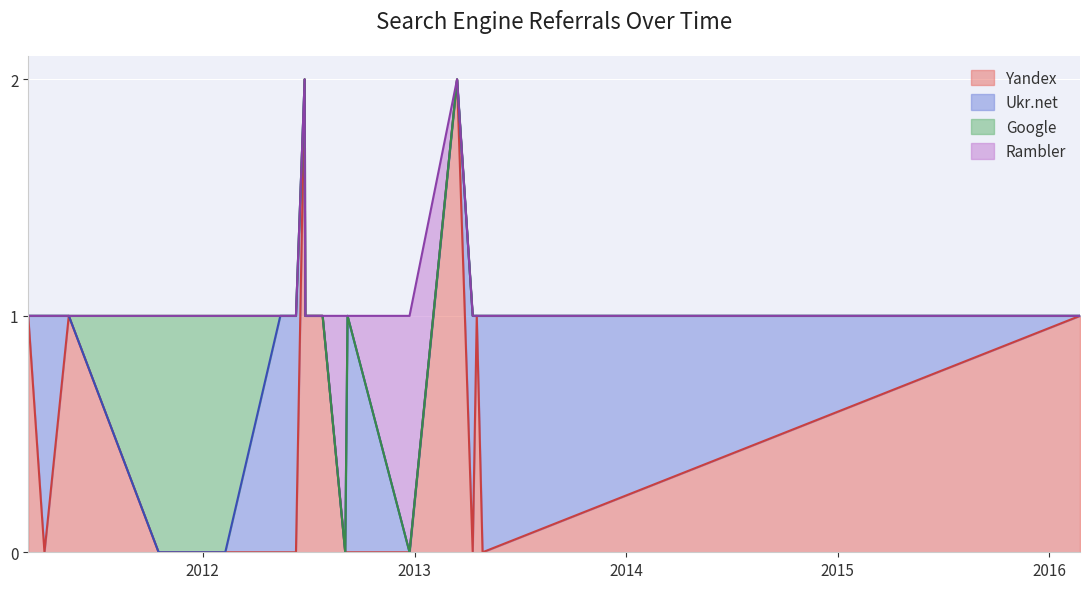

How many data points in Yandex are above 0?

8